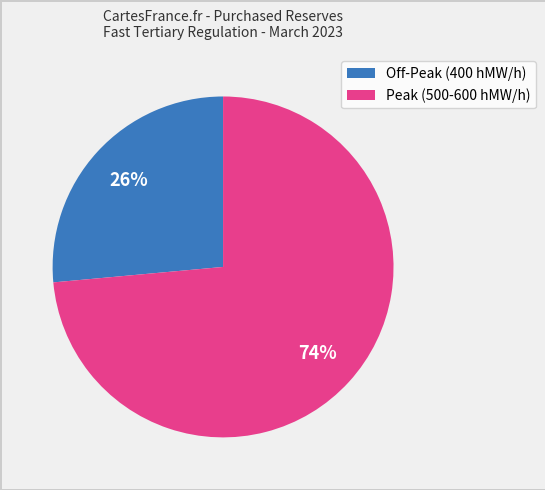

How many segments does this pie chart have?

2